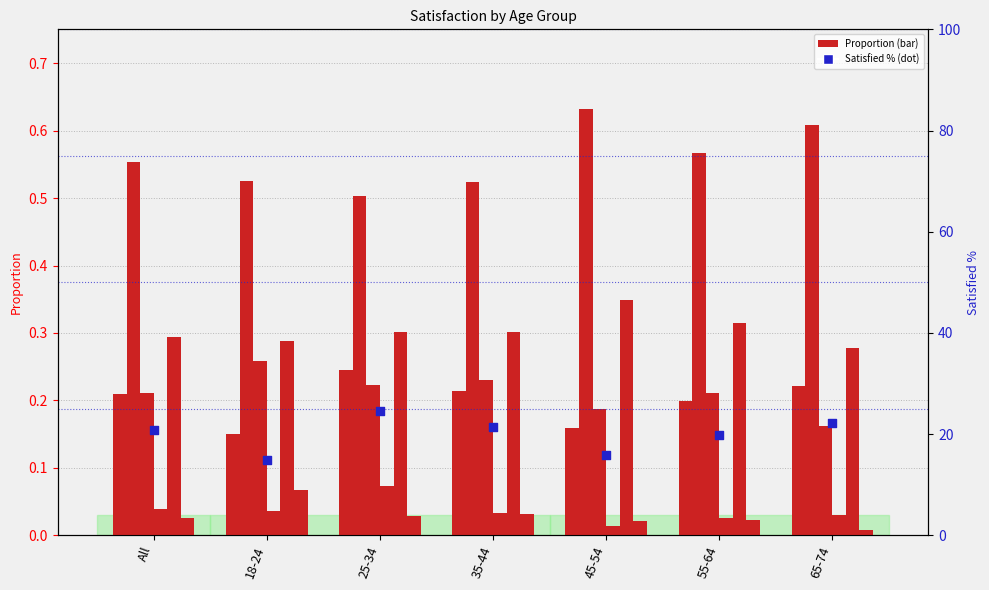

Which series reaches the minimum Y coordinate?

Don't know